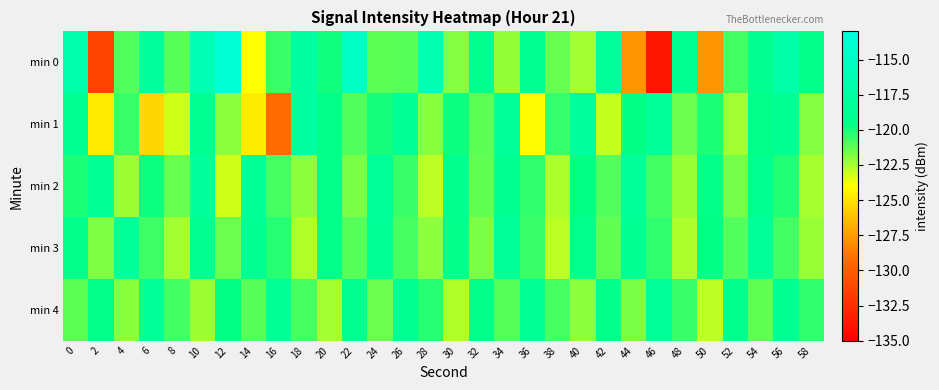

Which label corresponds to the smallest value in the chart?

46